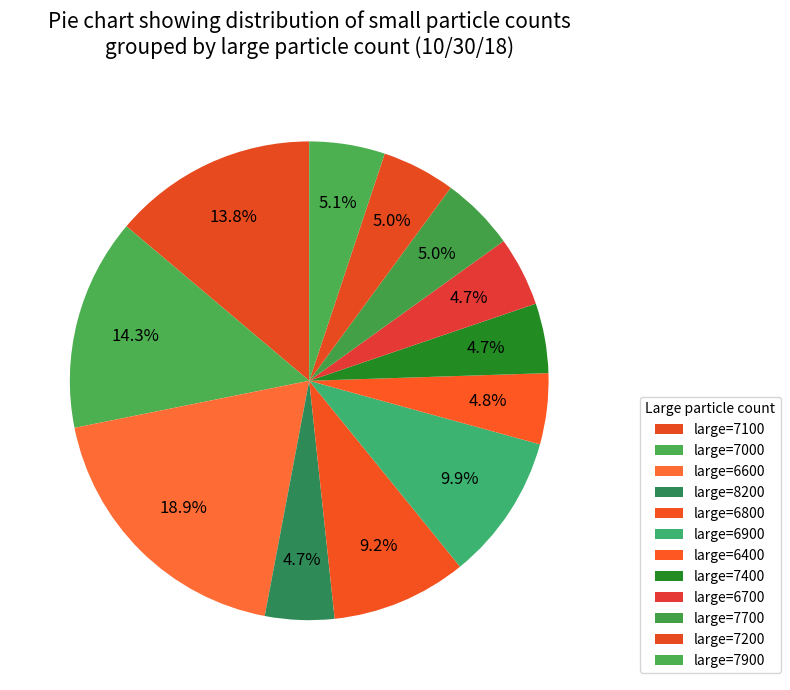

Count the number of slices in the pie.

12